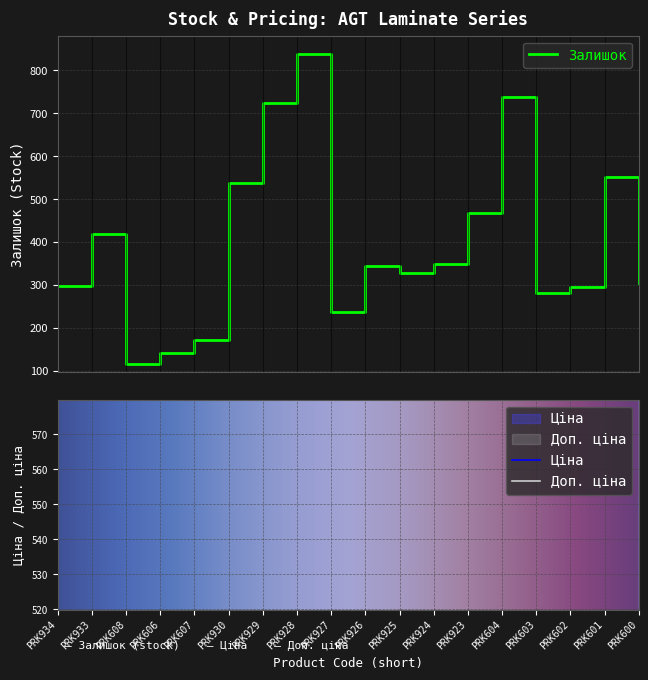

What value does the Доп. ціна series have at PRK608?

1042.0